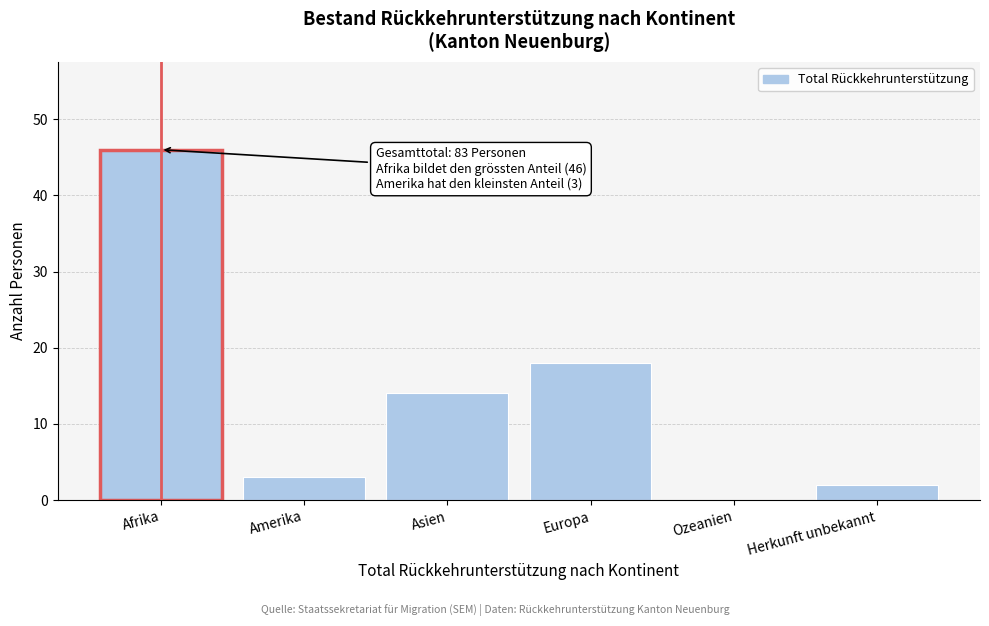

Reading left to right, what are all the values shown in this chart?

Afrika=46	Amerika=3	Asien=14	Europa=18	Ozeanien=0	Herkunft unbekannt=2